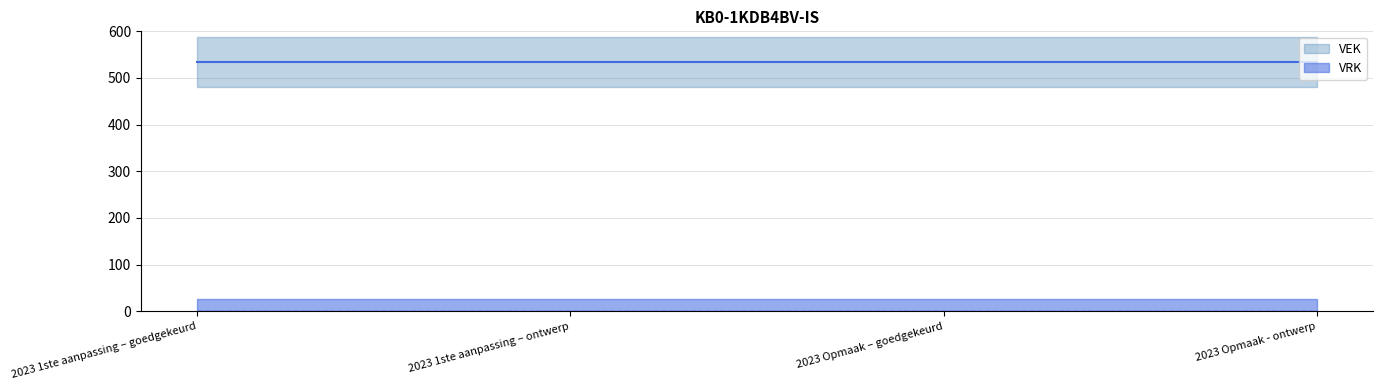

How many data points does each series have?

4